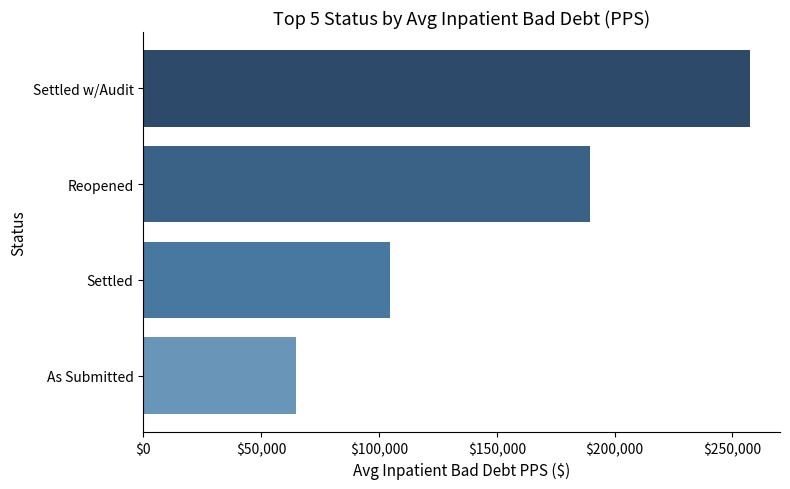

The value at Settled is 104608. True or false?

True